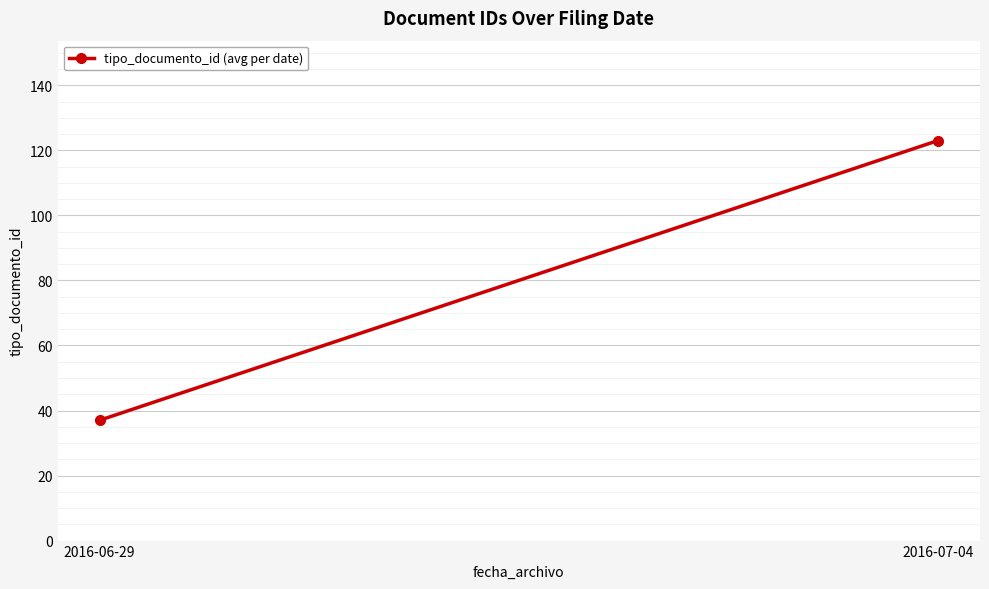

The chart shows a value of 37 at 2016-06-29. True or false?

True